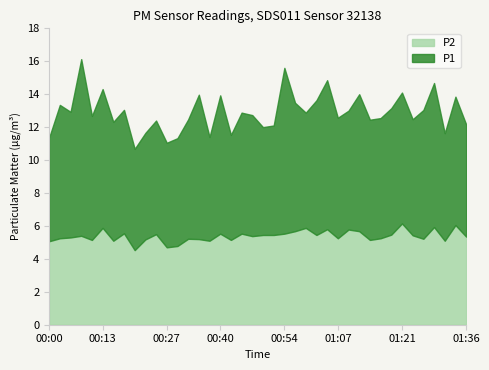

Between 00:20 and 00:32, which series saw the biggest shift?

P1